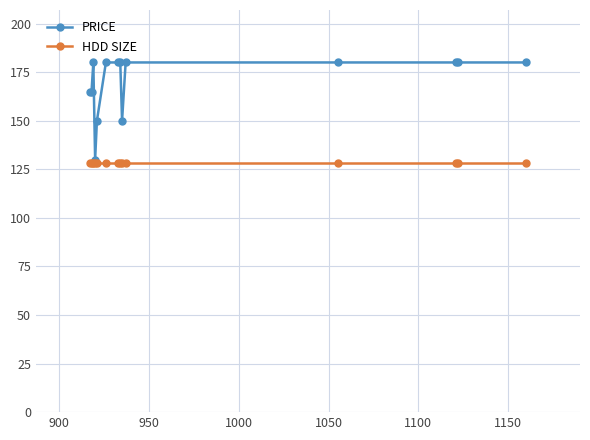

At how many categories does at least one series exceed 152?

11